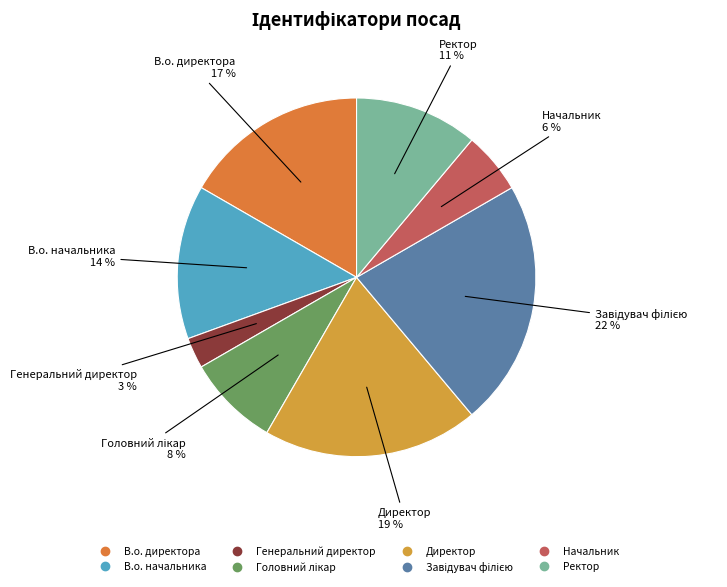

Does any single category account for the majority?

No